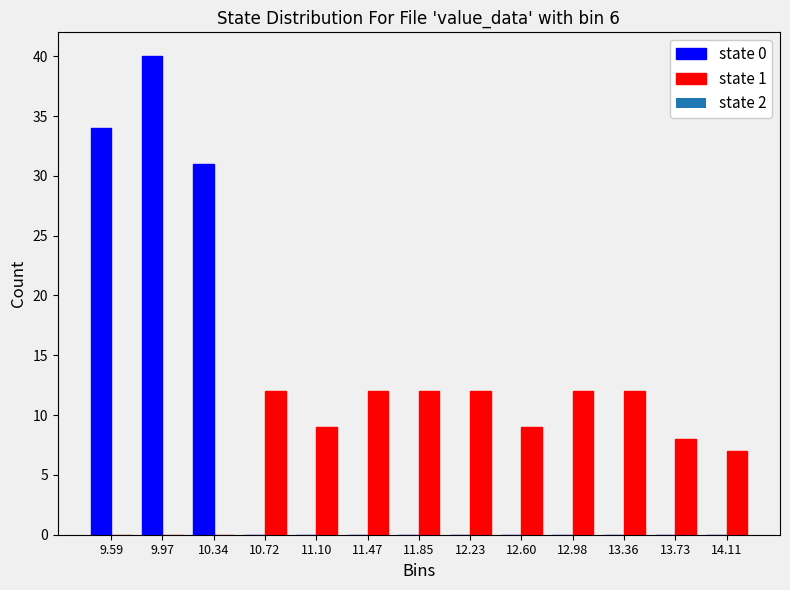

Reading left to right, transcribe this chart: for each range on the x-axis, give the height of each series' bar. Neither the bar edges nor the heights are printed on the chart, so give them approximately, as read against the axes.

9.40 to 9.80: state 0=34	state 1=0
9.80 to 10.15: state 0=40	state 1=0
10.15 to 10.55: state 0=31	state 1=0
10.55 to 10.90: state 0=0	state 1=12
10.90 to 11.30: state 0=0	state 1=9
11.30 to 11.65: state 0=0	state 1=12
11.65 to 12.05: state 0=0	state 1=12
12.05 to 12.40: state 0=0	state 1=12
12.40 to 12.80: state 0=0	state 1=9
12.80 to 13.15: state 0=0	state 1=12
13.15 to 13.55: state 0=0	state 1=12
13.55 to 13.90: state 0=0	state 1=8
13.90 to 14.30: state 0=0	state 1=7